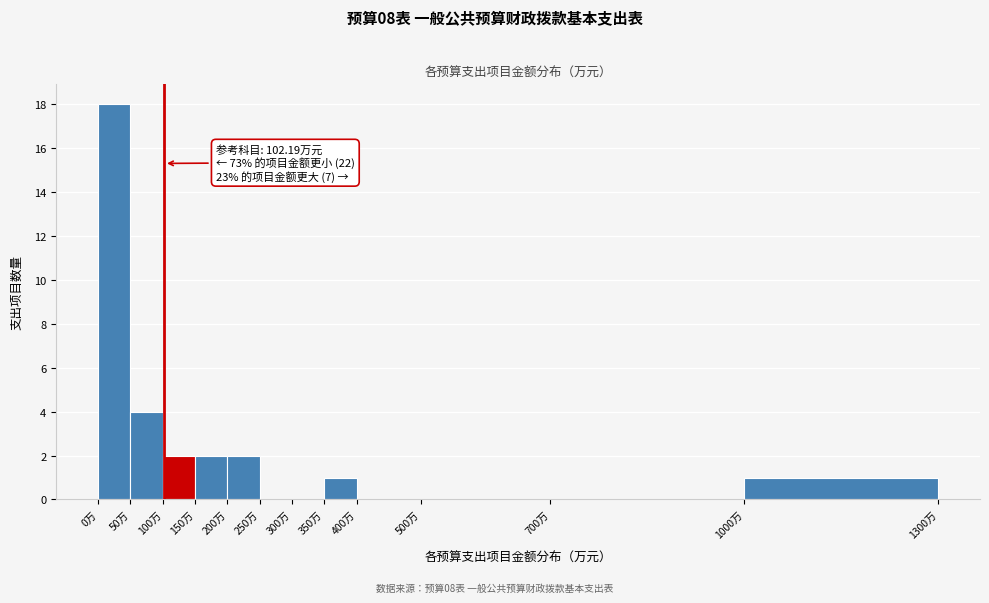

Over which range of the x-axis is the bar tallest?

0 to 50